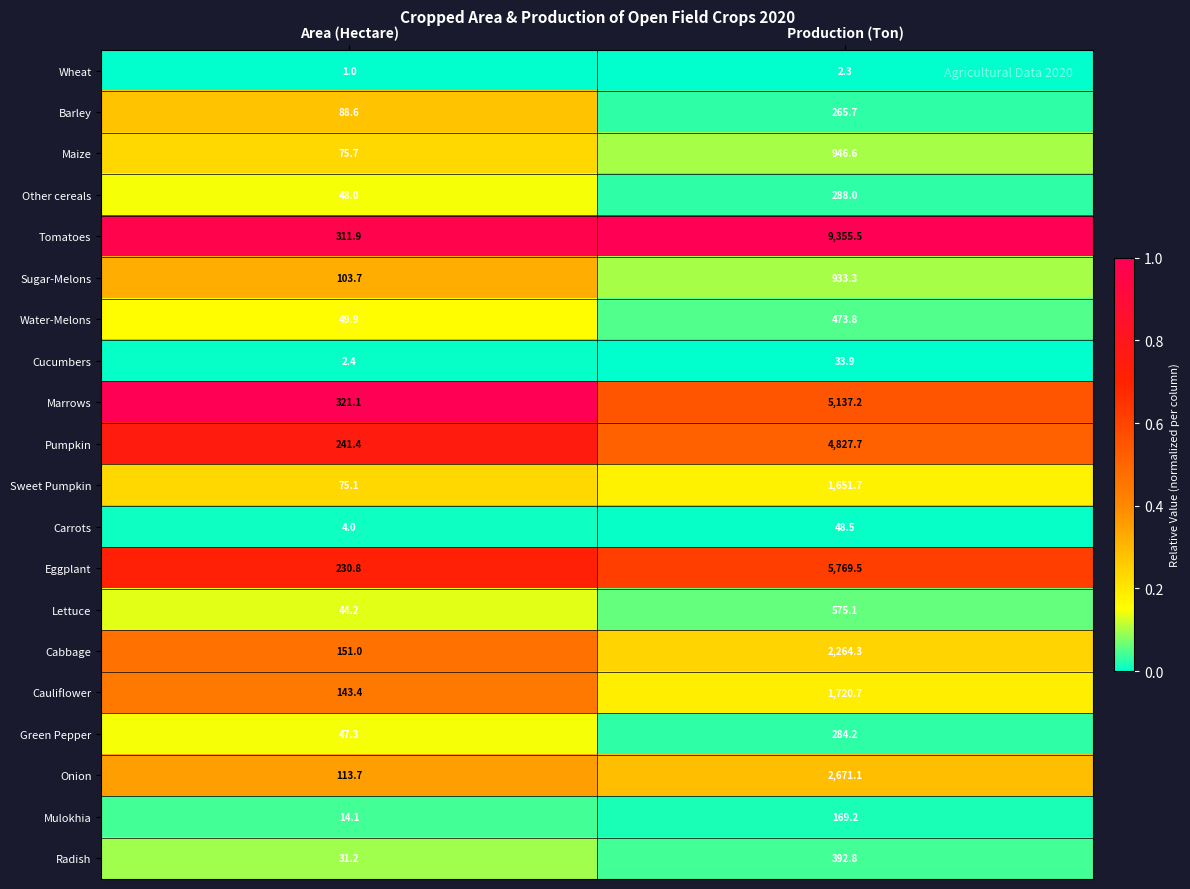

How many categories are shown in the chart?

2